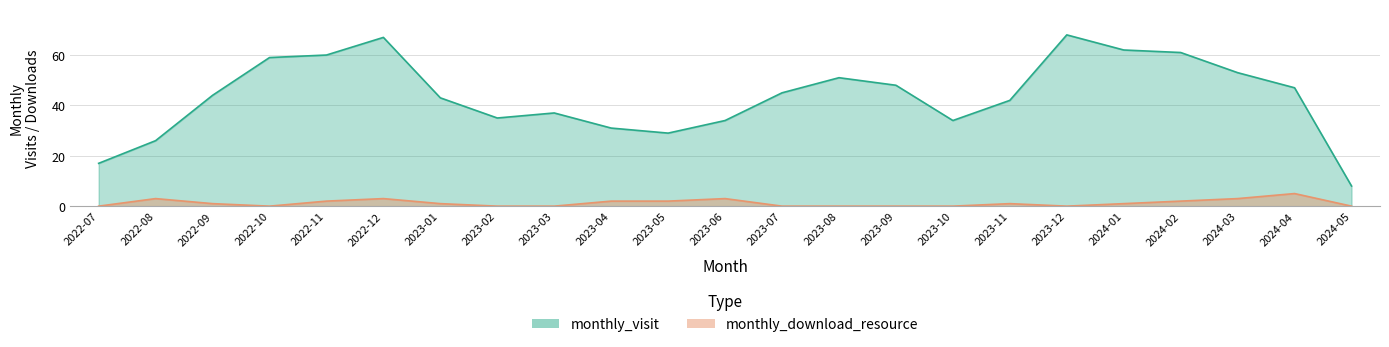

True or false: monthly_download_resource has more than 1 points higher than both neighbors.

True